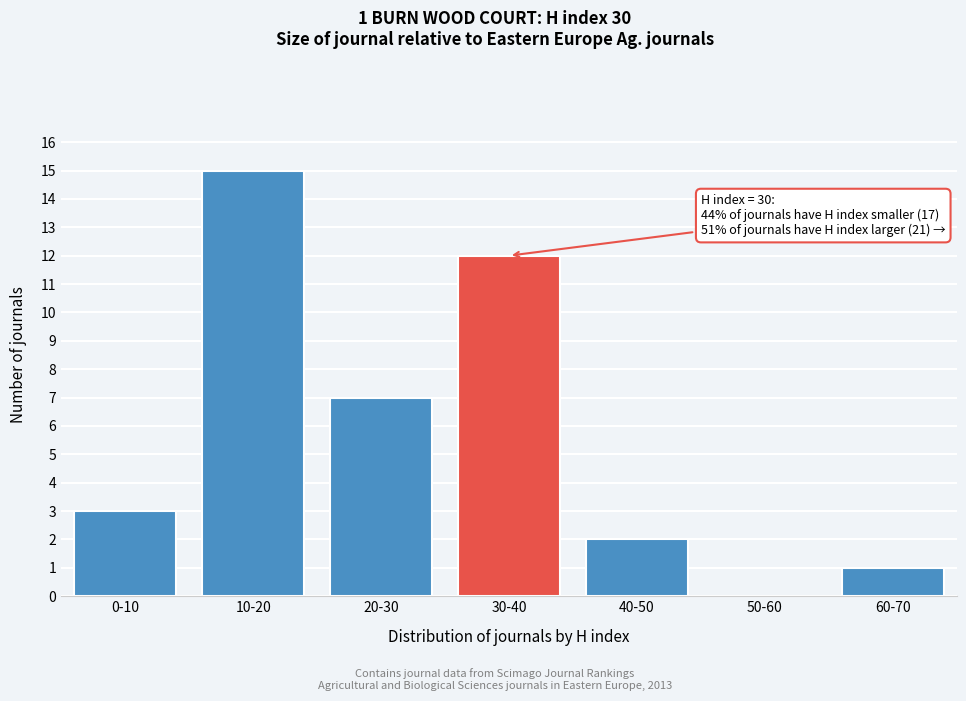

Reading left to right, list all the values displayed in this chart.

0-10=3	10-20=15	20-30=7	30-40=12	40-50=2	50-60=0	60-70=1